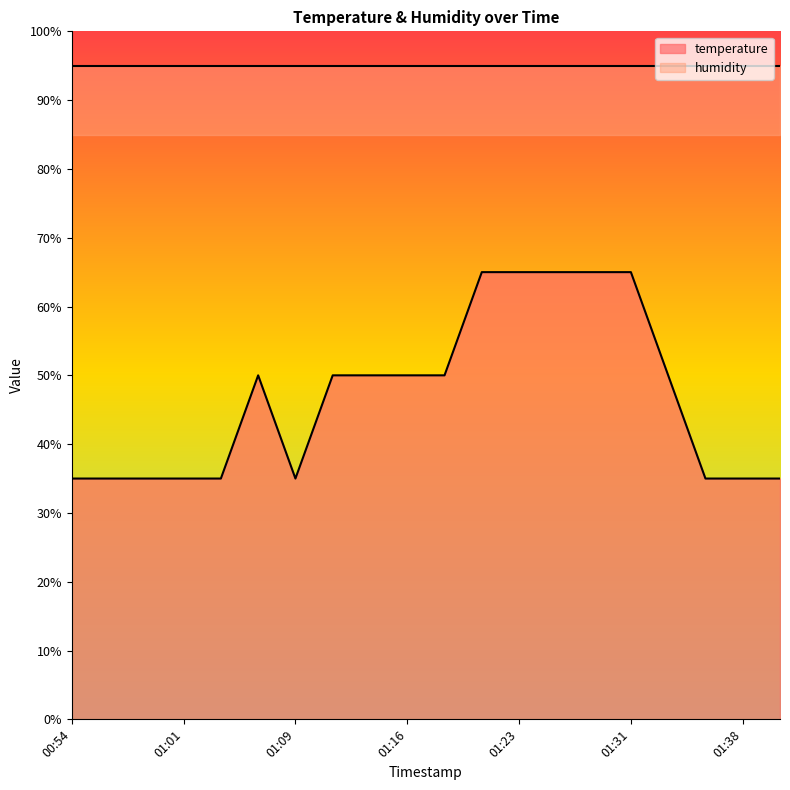

True or false: the data shows 50 at 01:14.

True